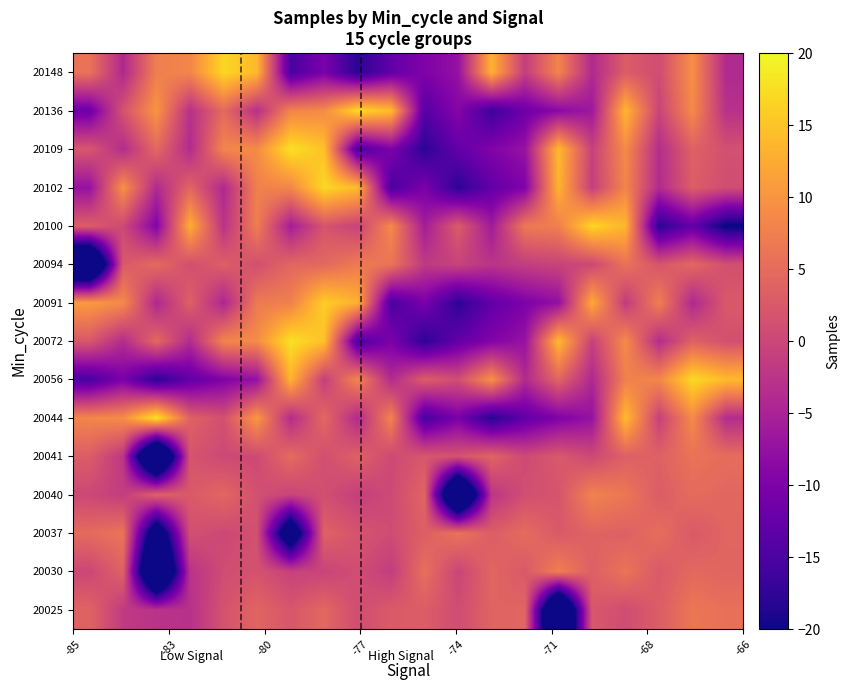

What is the smallest value displayed?

-42.7